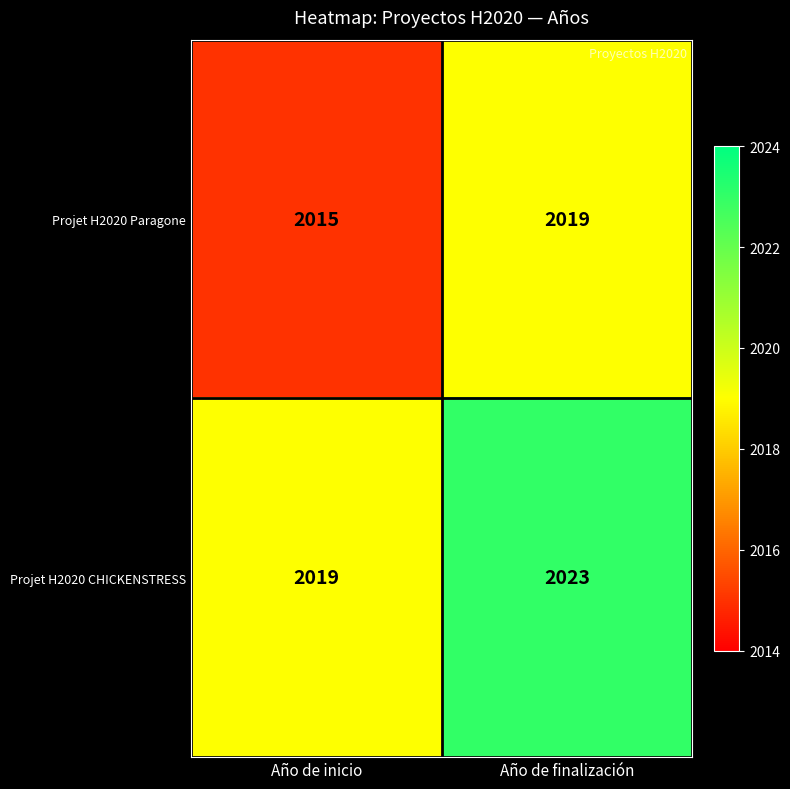

What is the average value of the Projet H2020 Paragone series?

2017